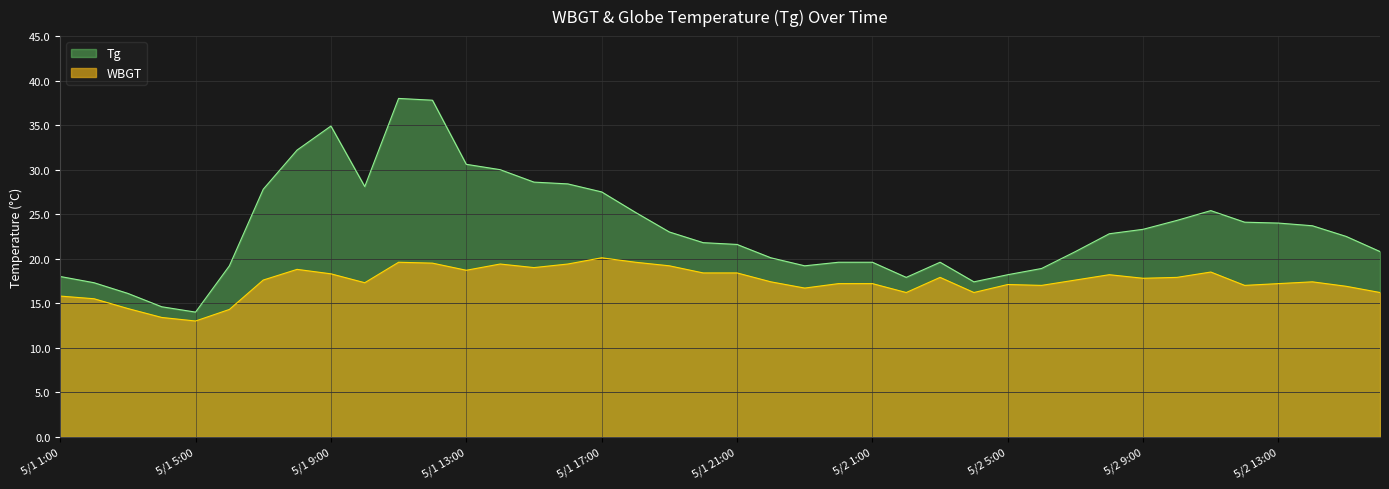

What is the minimum value for WBGT?

13.0